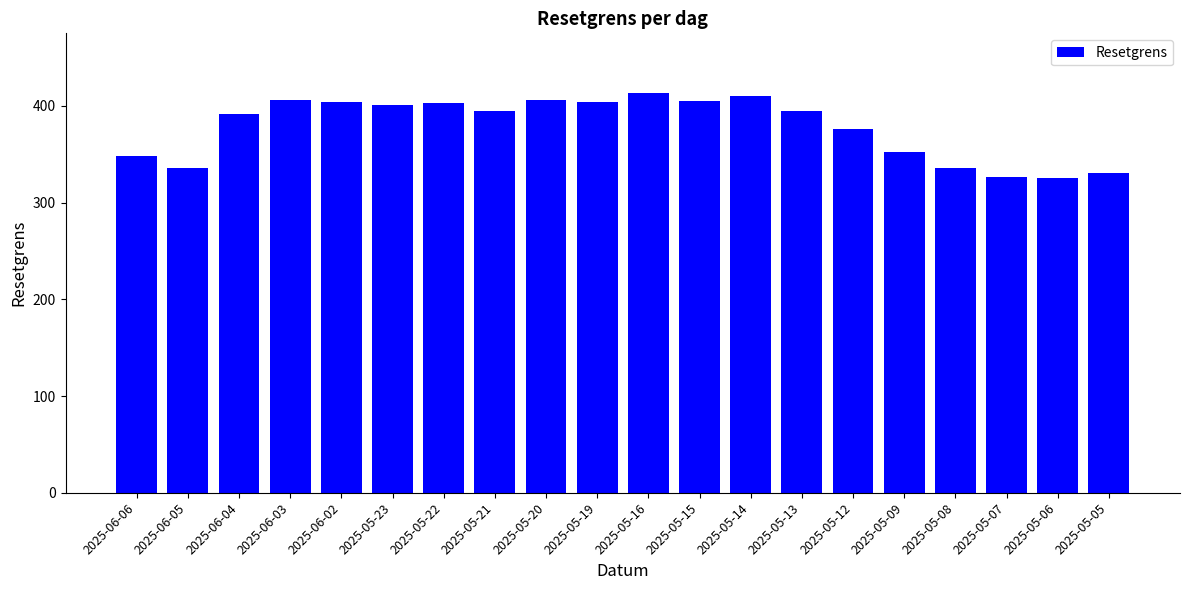

What is the ratio of the value at 2025-05-12 to the value at 2025-05-22?

0.9